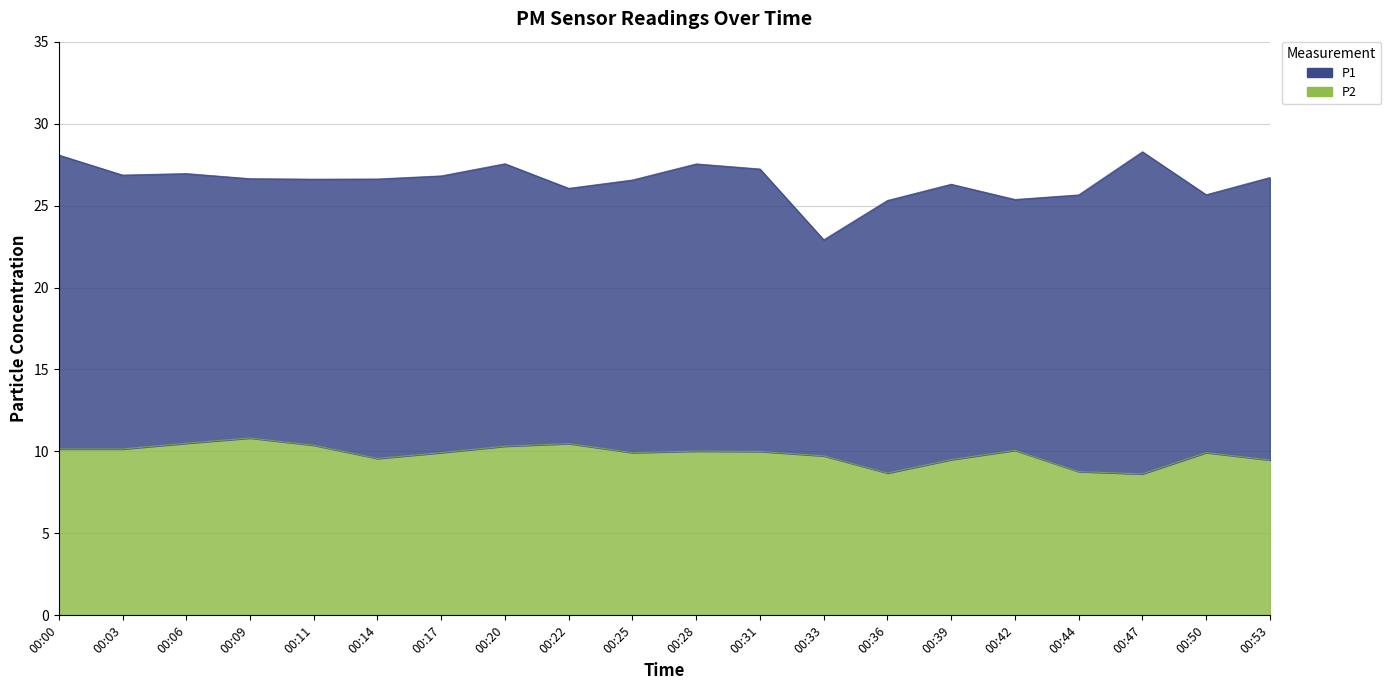

Which label corresponds to the smallest value in the chart?

00:47